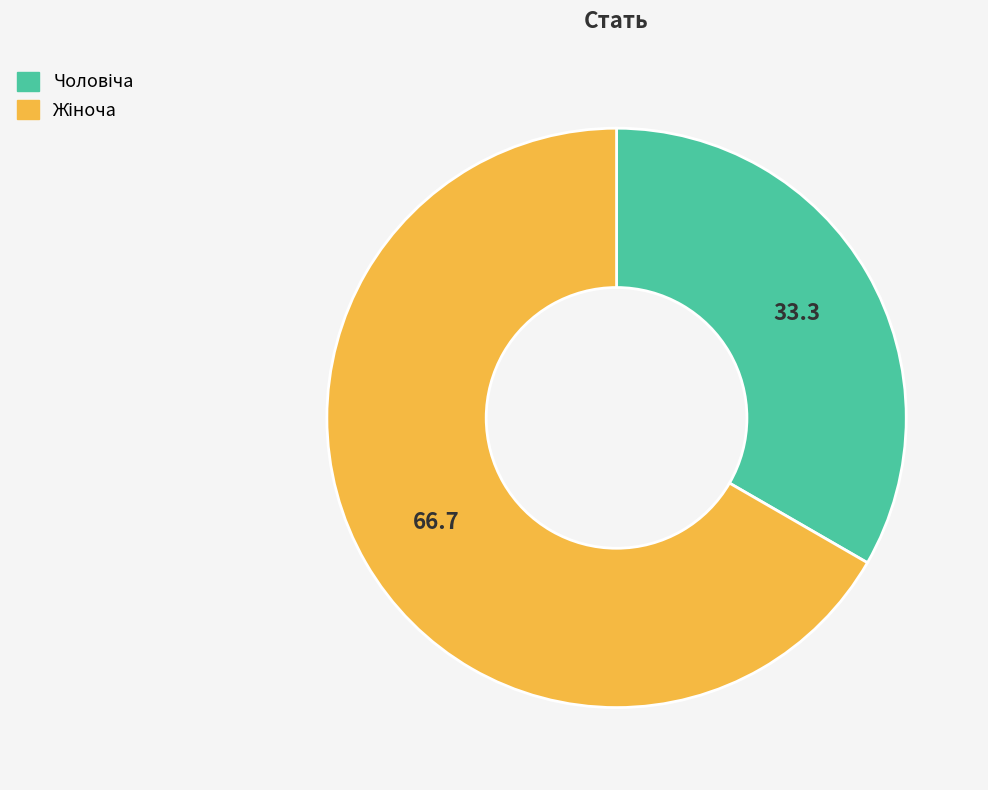

Does any single category account for the majority?

Yes